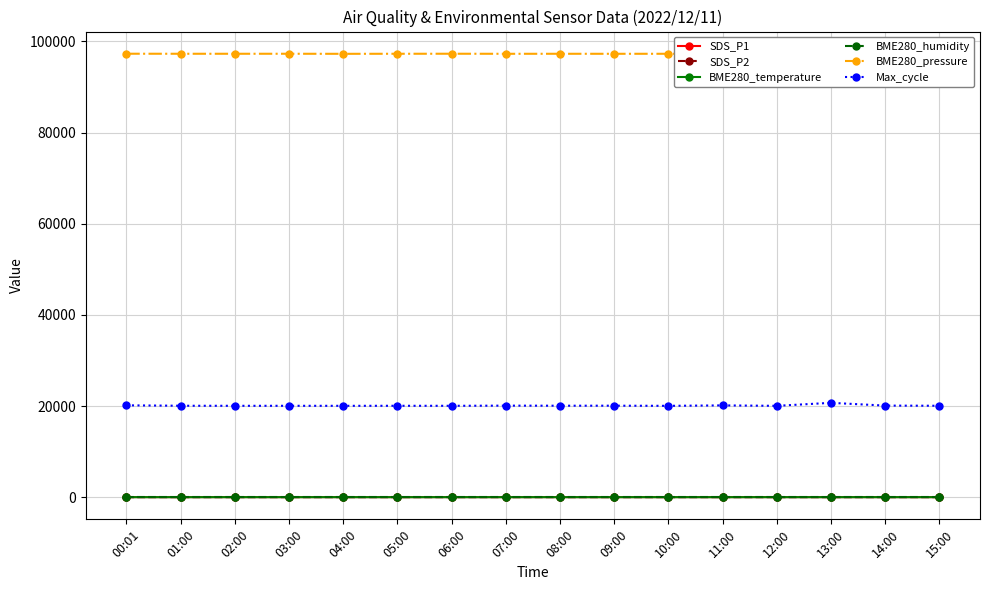

True or false: BME280_humidity has a value of 100.0 at 04:00.

True